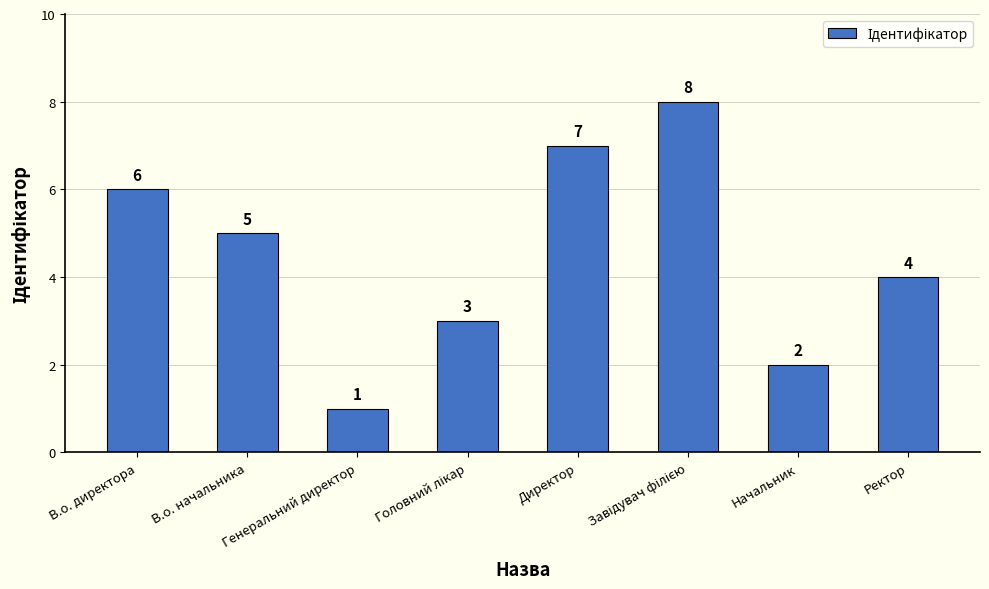

What is the sum of all values?

36